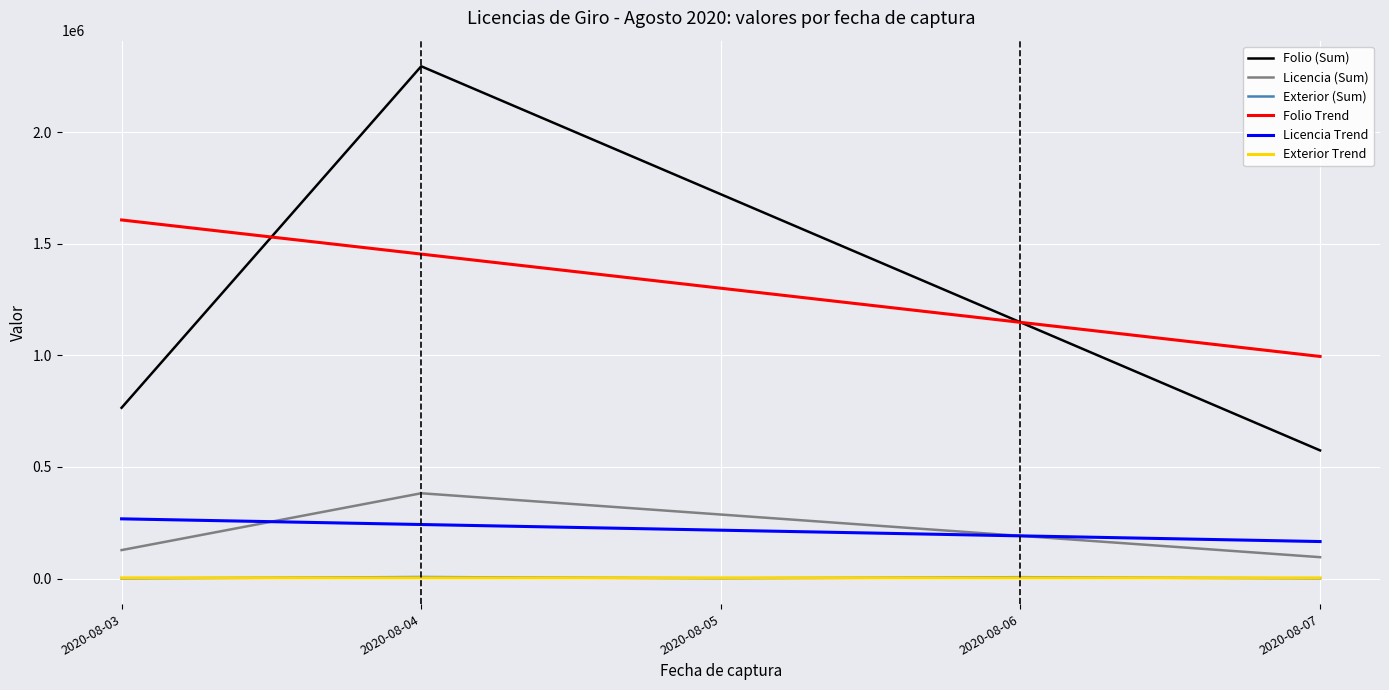

Which series changed the most between 2020-08-03 and 2020-08-07?

Folio Trend